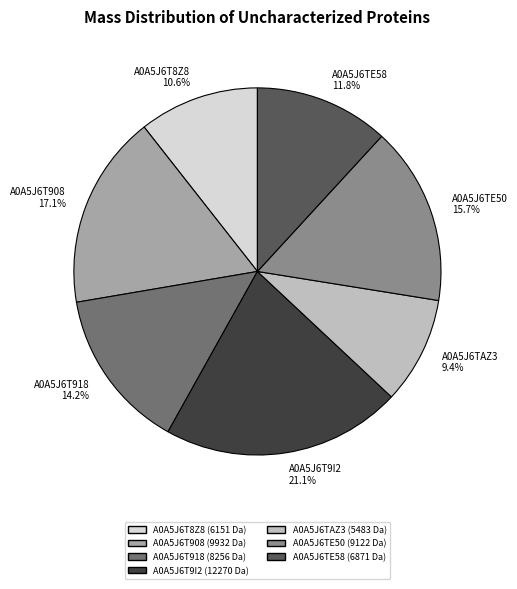

Approximately how many times larger is the value at A0A5J6TE50 compared to A0A5J6T9I2?

0.7